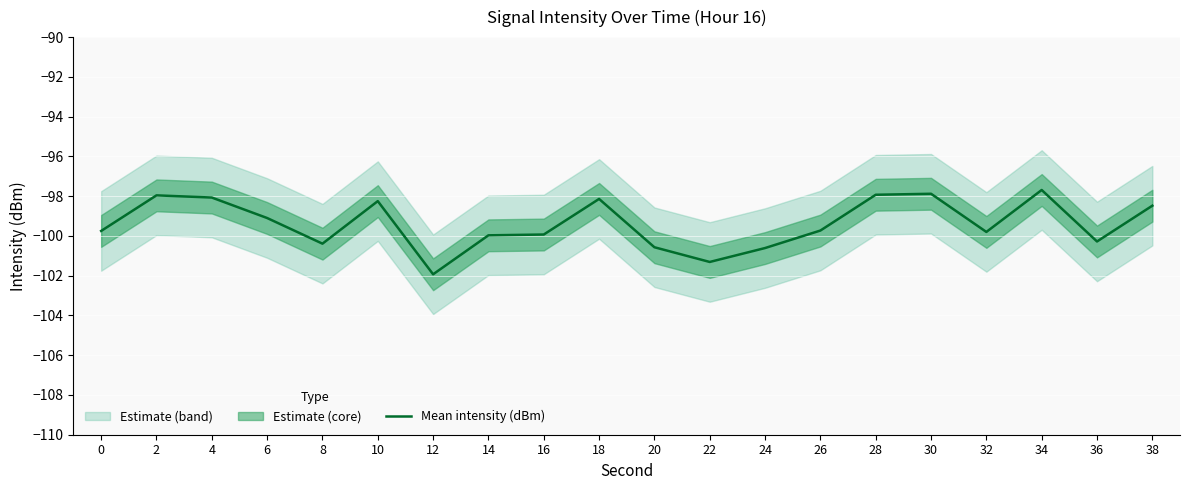

What is the approximate value at 6?

-99.1